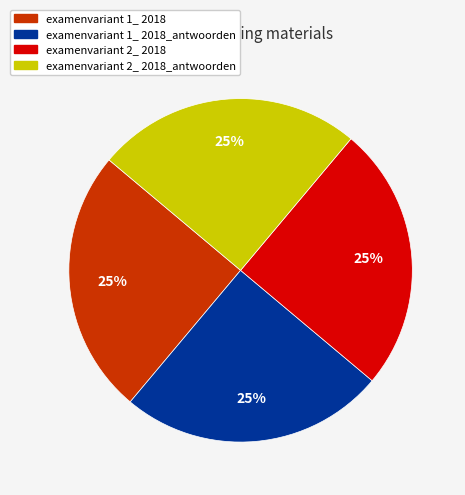

Is there a majority slice in this chart?

No